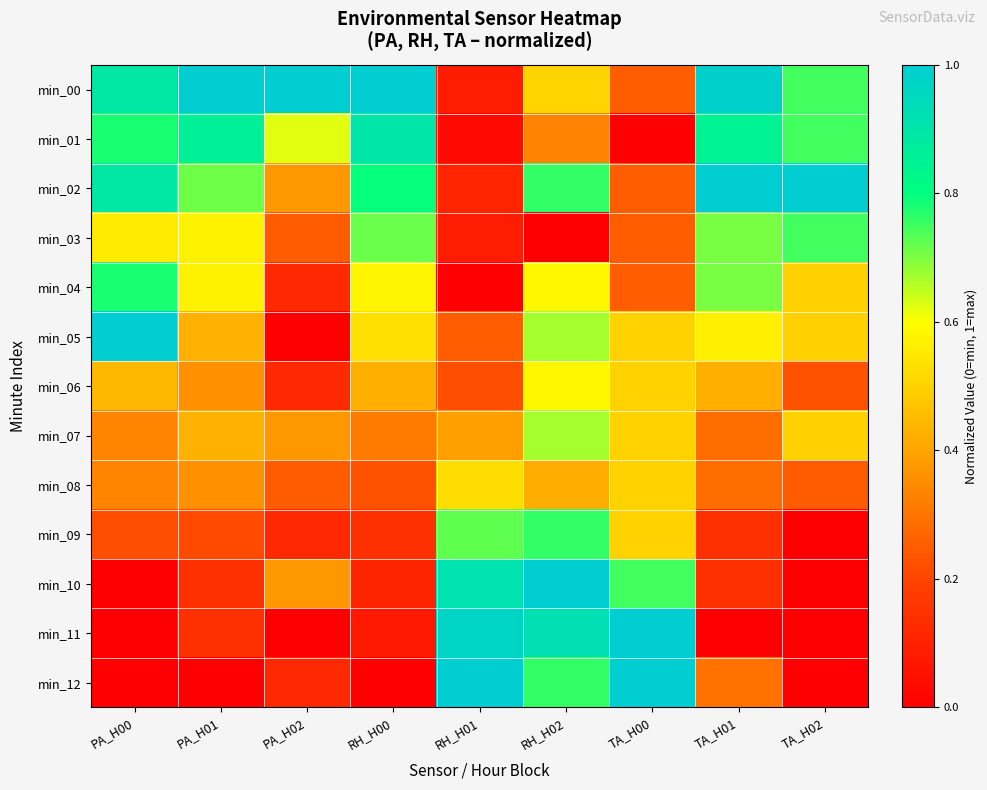

Reading right to left, what are all the values shown in this chart?

min_00: TA_H02=0.7	TA_H01=1.0	TA_H00=0.3	RH_H02=0.5	RH_H01=0.1	RH_H00=1.0	PA_H02=1.0	PA_H01=1.0	PA_H00=0.9
min_01: TA_H02=0.7	TA_H01=0.8	TA_H00=0.0	RH_H02=0.3	RH_H01=0.0	RH_H00=0.9	PA_H02=0.6	PA_H01=0.9	PA_H00=0.8
min_02: TA_H02=1.0	TA_H01=1.0	TA_H00=0.3	RH_H02=0.8	RH_H01=0.1	RH_H00=0.8	PA_H02=0.4	PA_H01=0.7	PA_H00=0.9
min_03: TA_H02=0.7	TA_H01=0.7	TA_H00=0.3	RH_H02=0.0	RH_H01=0.1	RH_H00=0.7	PA_H02=0.2	PA_H01=0.6	PA_H00=0.6
min_04: TA_H02=0.5	TA_H01=0.7	TA_H00=0.3	RH_H02=0.6	RH_H01=0.0	RH_H00=0.6	PA_H02=0.1	PA_H01=0.6	PA_H00=0.8
min_05: TA_H02=0.5	TA_H01=0.6	TA_H00=0.5	RH_H02=0.7	RH_H01=0.3	RH_H00=0.5	PA_H02=0.0	PA_H01=0.4	PA_H00=1.0
min_06: TA_H02=0.2	TA_H01=0.4	TA_H00=0.5	RH_H02=0.6	RH_H01=0.2	RH_H00=0.4	PA_H02=0.1	PA_H01=0.4	PA_H00=0.4
min_07: TA_H02=0.5	TA_H01=0.3	TA_H00=0.5	RH_H02=0.7	RH_H01=0.4	RH_H00=0.3	PA_H02=0.4	PA_H01=0.4	PA_H00=0.3
min_08: TA_H02=0.2	TA_H01=0.3	TA_H00=0.5	RH_H02=0.4	RH_H01=0.5	RH_H00=0.2	PA_H02=0.2	PA_H01=0.4	PA_H00=0.3
min_09: TA_H02=0.0	TA_H01=0.1	TA_H00=0.5	RH_H02=0.8	RH_H01=0.7	RH_H00=0.1	PA_H02=0.1	PA_H01=0.2	PA_H00=0.2
min_10: TA_H02=0.0	TA_H01=0.1	TA_H00=0.7	RH_H02=1.0	RH_H01=0.9	RH_H00=0.1	PA_H02=0.4	PA_H01=0.1	PA_H00=0.0
min_11: TA_H02=0.0	TA_H01=0.0	TA_H00=1.0	RH_H02=0.9	RH_H01=1.0	RH_H00=0.1	PA_H02=0.0	PA_H01=0.1	PA_H00=0.0
min_12: TA_H02=0.0	TA_H01=0.3	TA_H00=1.0	RH_H02=0.8	RH_H01=1.0	RH_H00=0.0	PA_H02=0.1	PA_H01=0.0	PA_H00=0.0